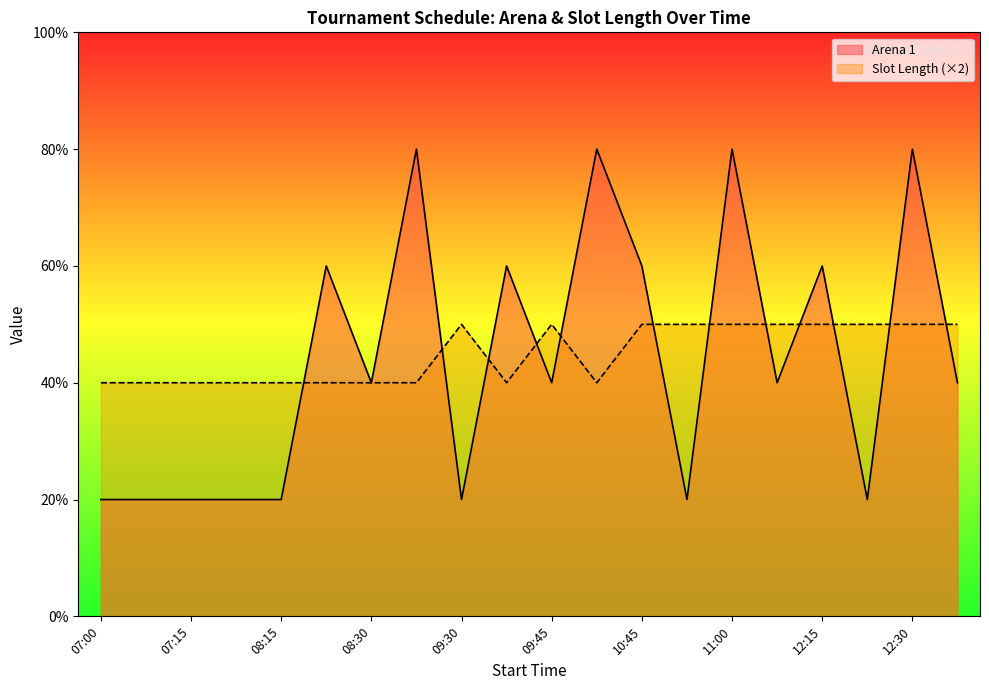

What is the label of the 1st point from the left?

07:00